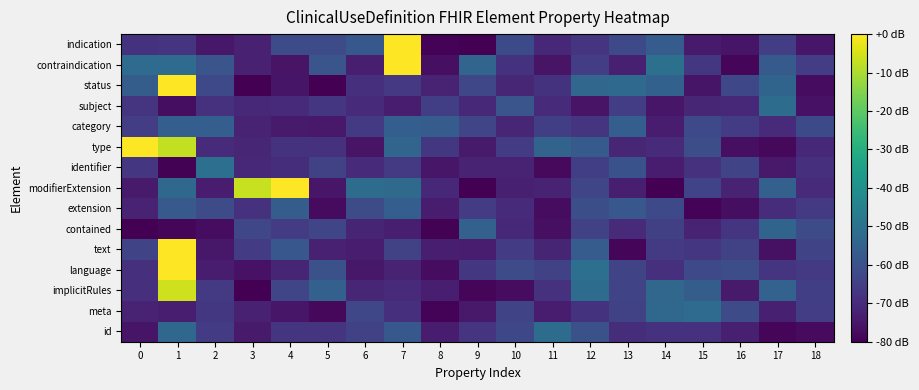

At 4, list the series in order from smallest to largest.

contraindication, status, meta, category, language, subject, identifier, type, id, contained, implicitRules, indication, text, extension, modifierExtension